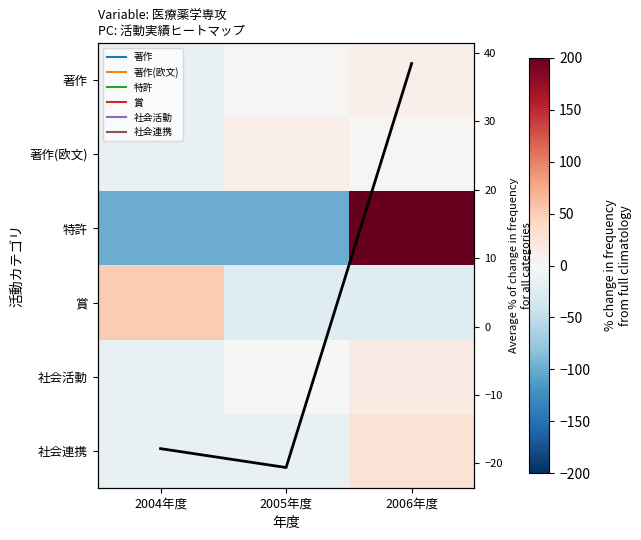

Which label corresponds to the smallest value in the chart?

2004年度